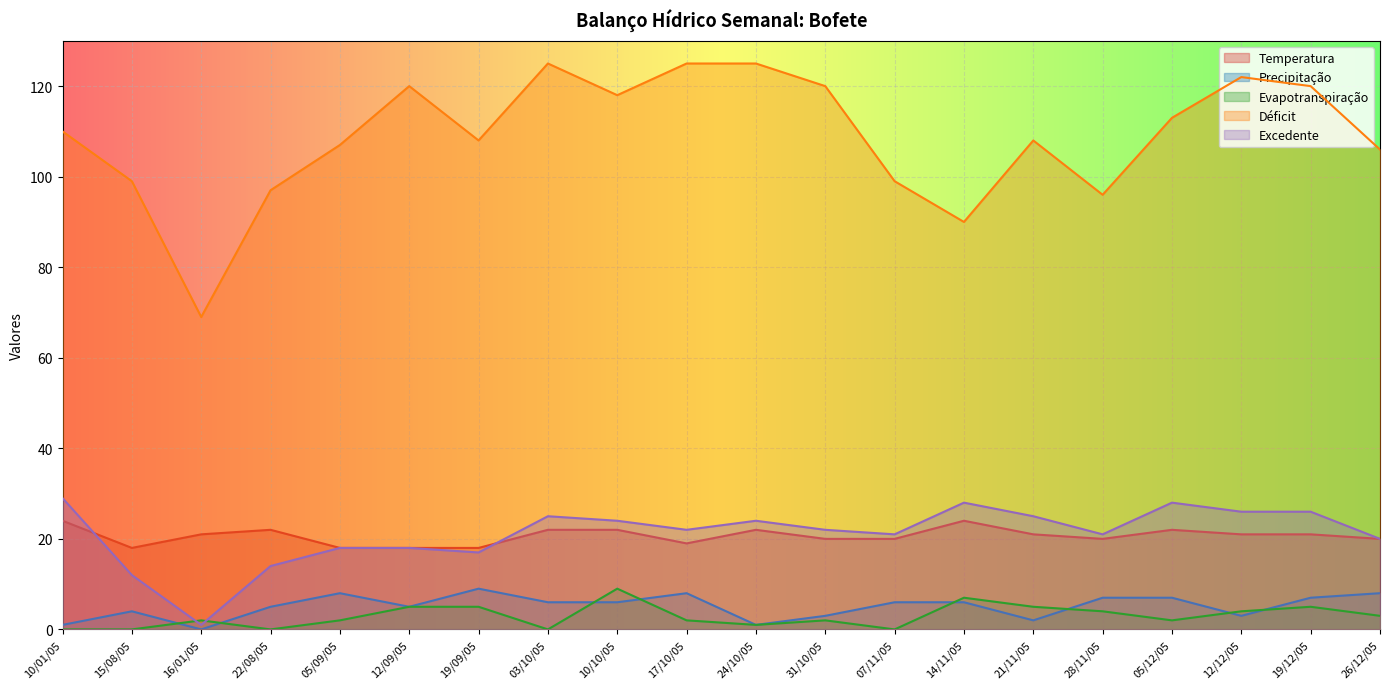

At how many categories does at least one series exceed 81?

19